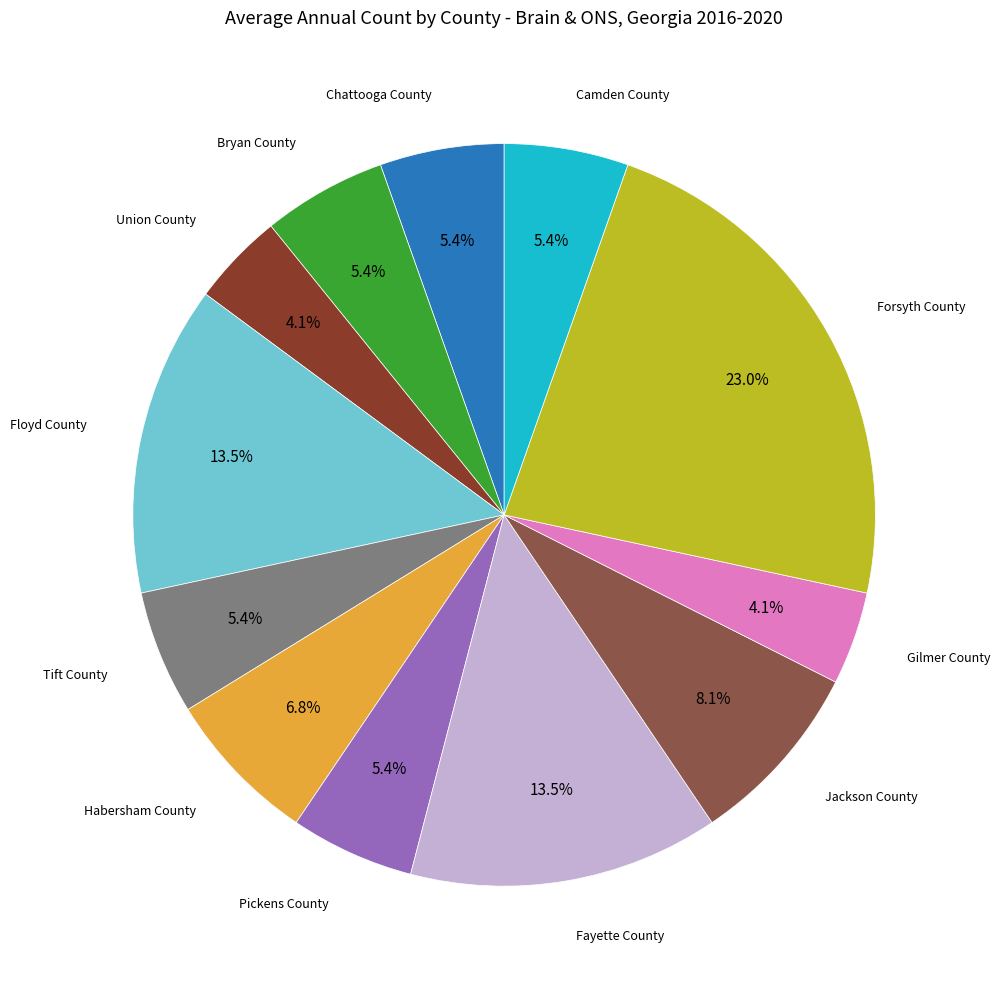

Does any single category account for the majority?

No